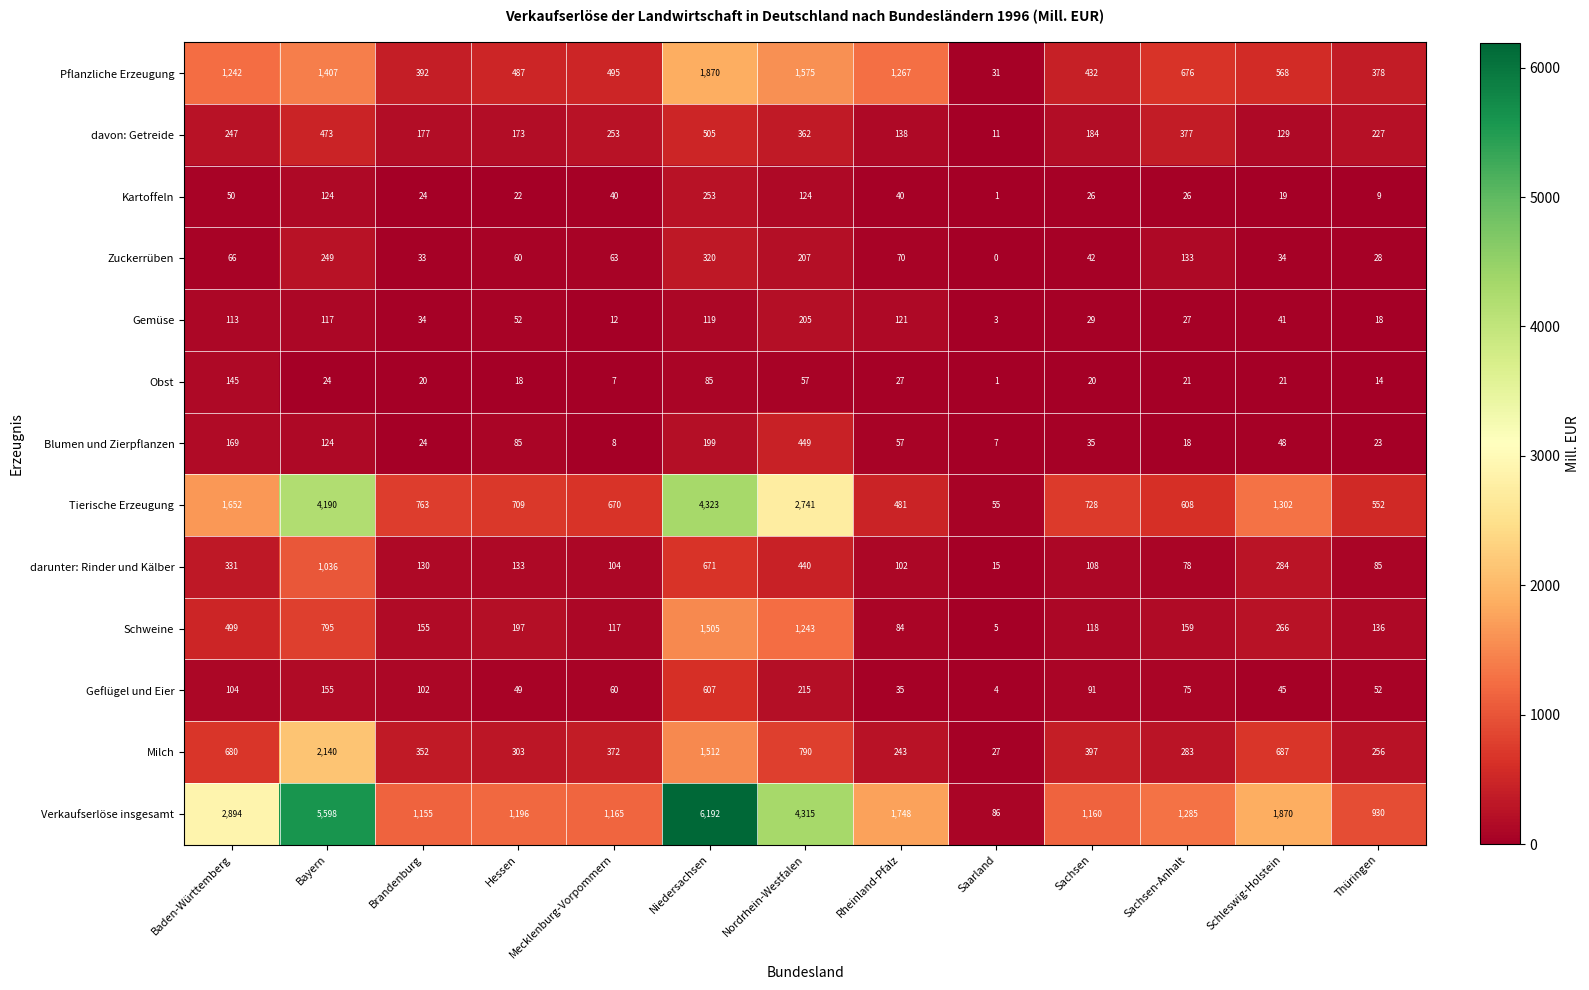

Count the number of categories in the chart.

13